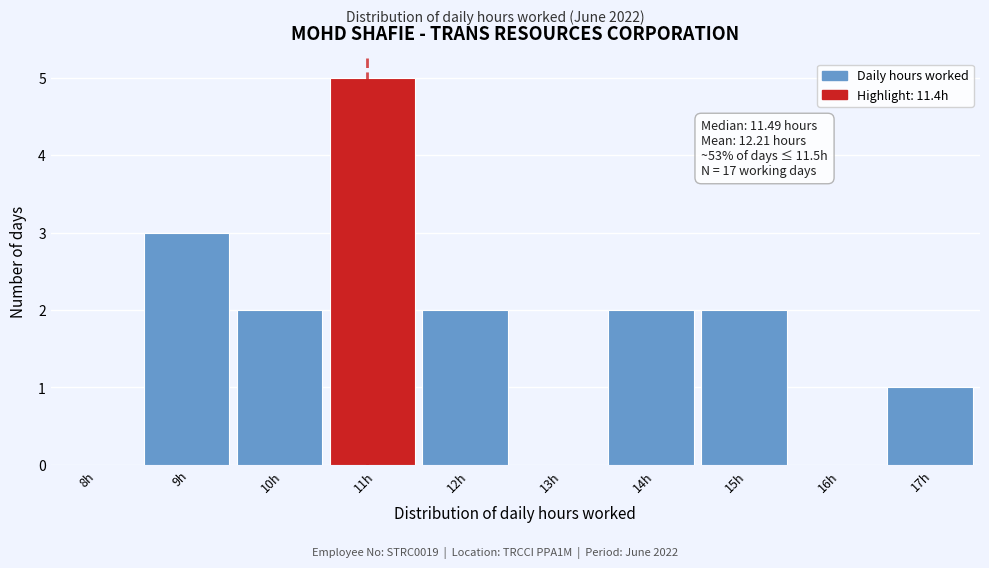

Reading right to left, extract all data points from this chart.

17h=1	16h=0	15h=2	14h=2	13h=0	12h=2	11h=5	10h=2	9h=3	8h=0